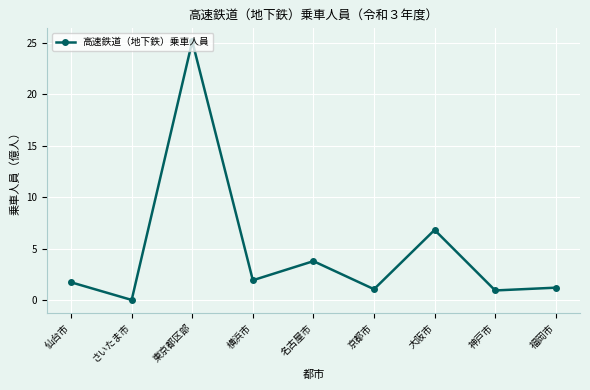

What position from the left is 仙台市?

1